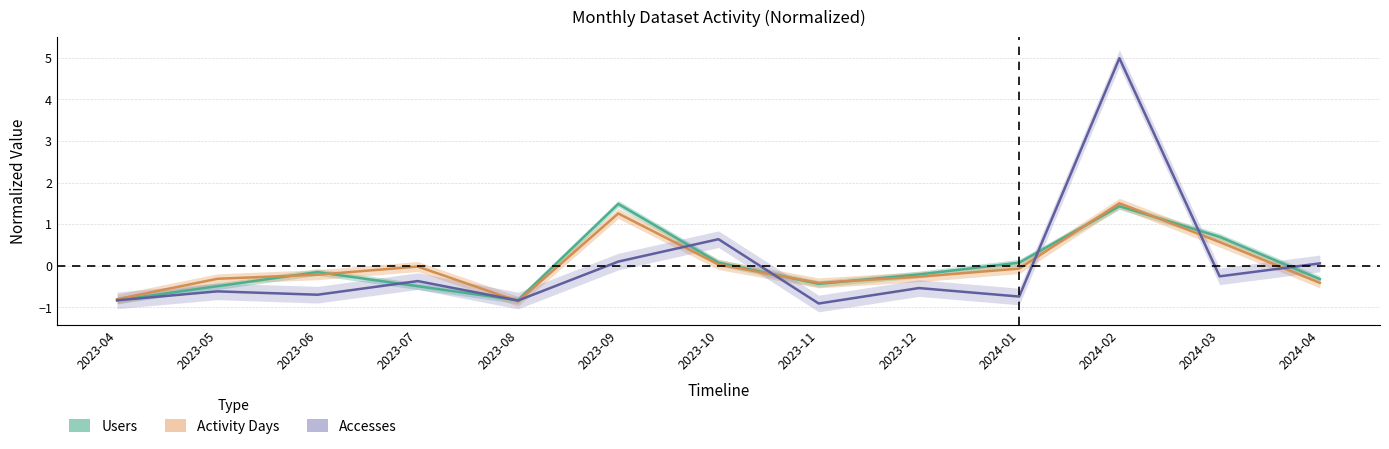

What is the difference between the maximum and minimum values in the Accesses series?

5.9